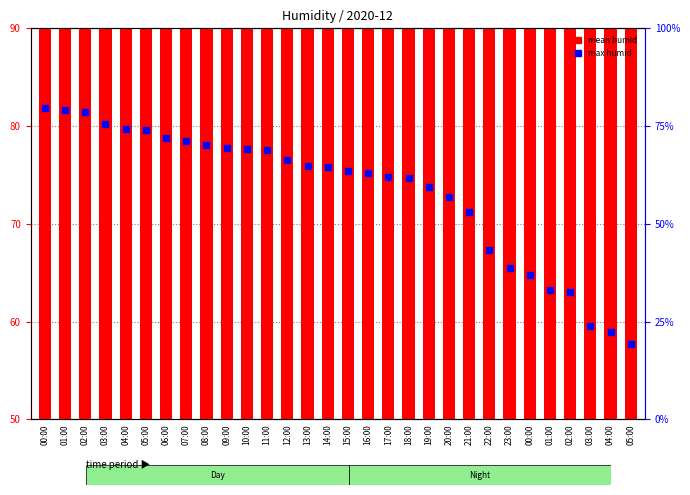

Which series contains the highest Y value?

max humid